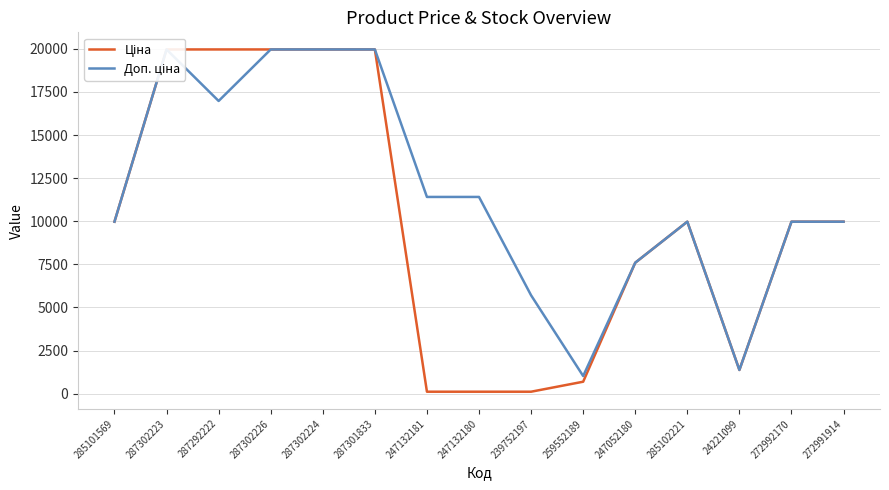

What is the smallest value displayed?

114.1